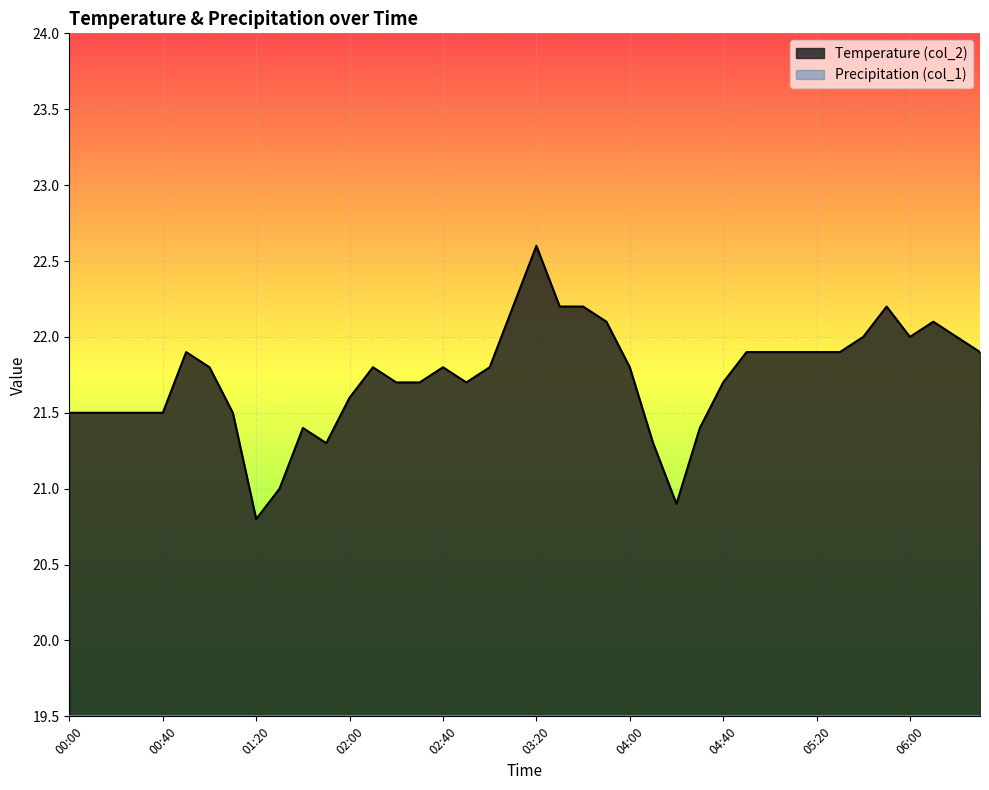

What is the difference between the values at 04:30 and 03:50?

0.7